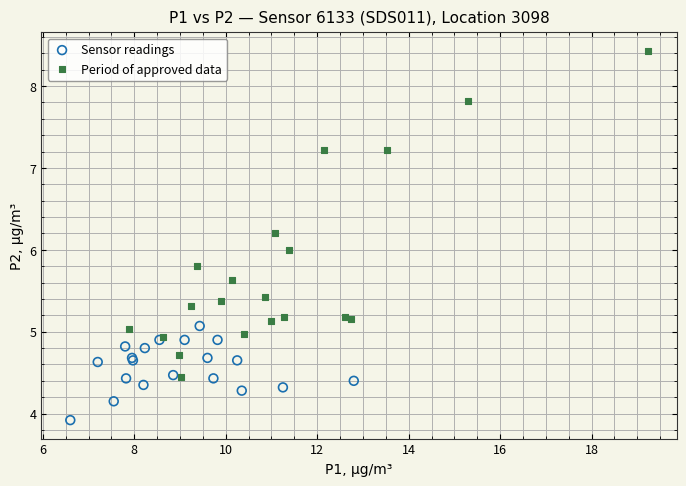

Which series contains the lowest Y value?

Sensor readings